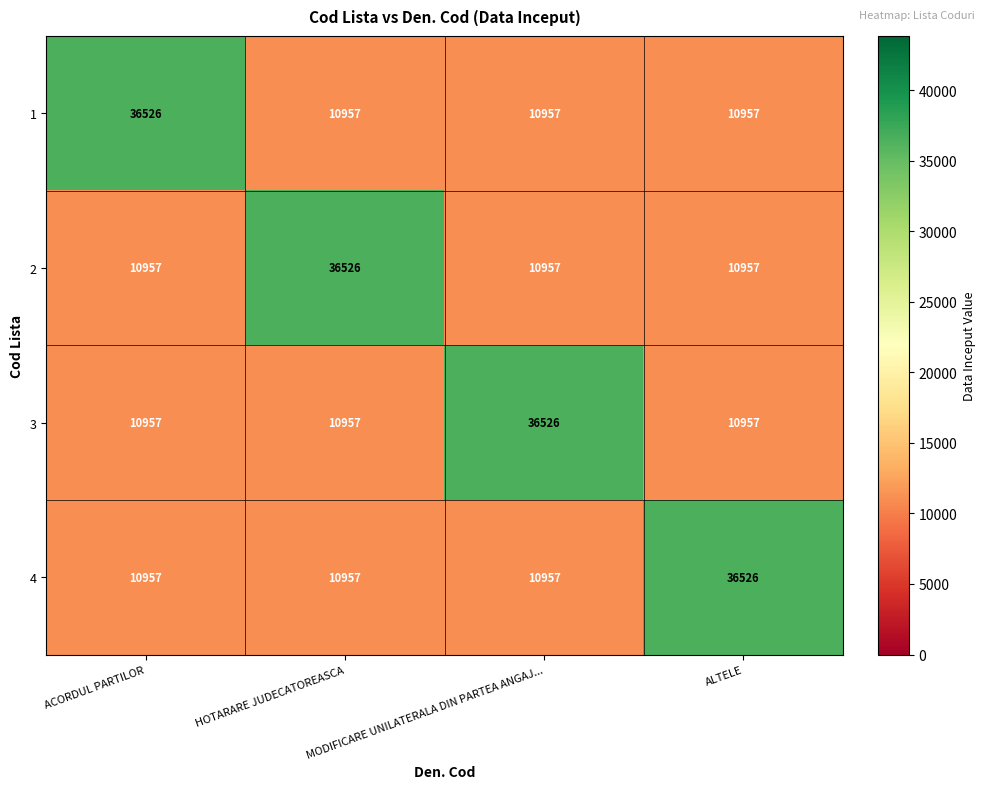

What is the total value across all series at ALTELE?

69397